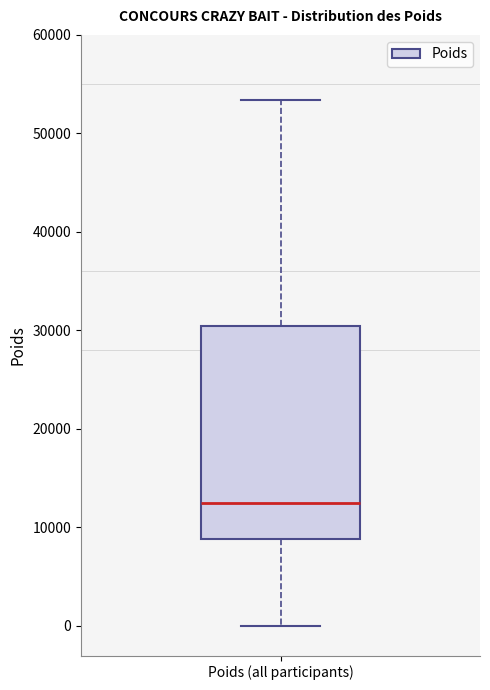

Where is the upper edge of the box for Poids (all participants) on the y-axis? The values are not printed on the chart, so give them approximately, as read against the axis.

30000